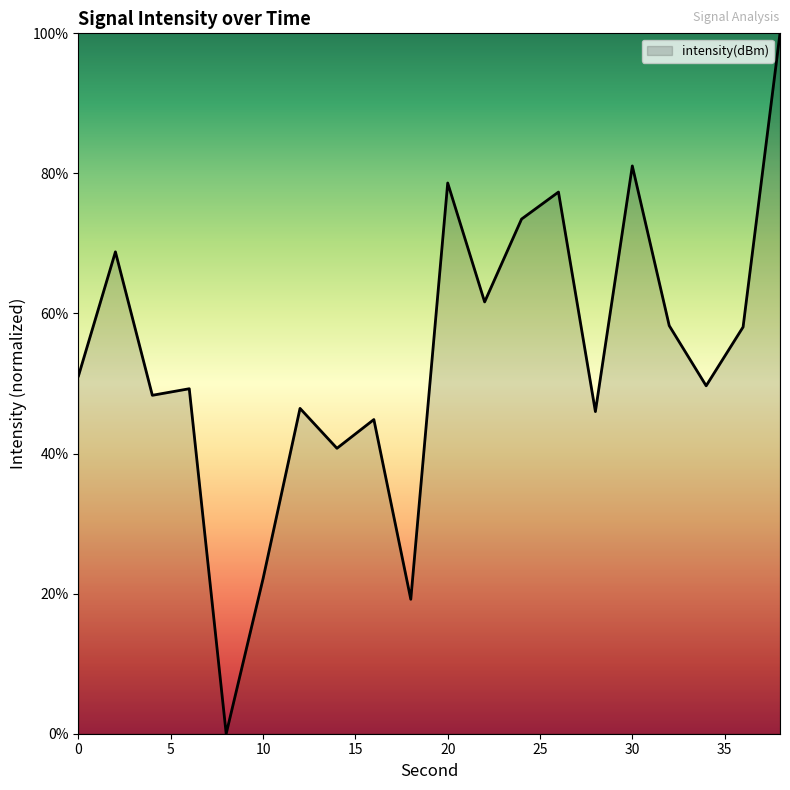

What is the difference between the maximum and minimum values?

100.0